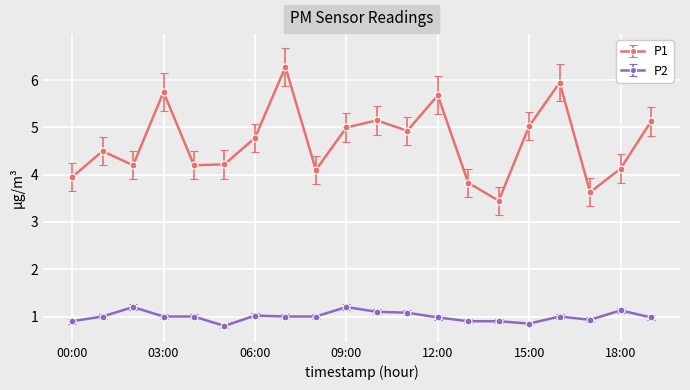

Rank the series by their average value, from lowest to highest.

P2, P1